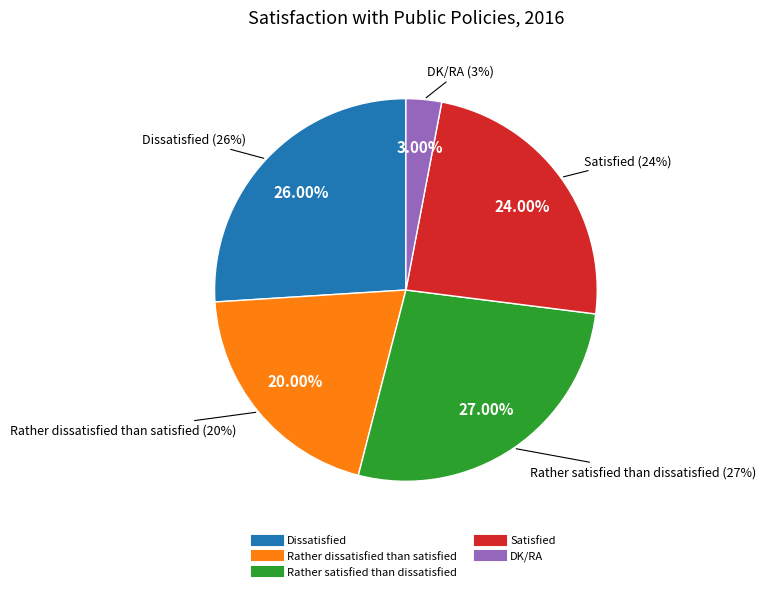

True or false: Dissatisfied accounts for 32% of the total.

False